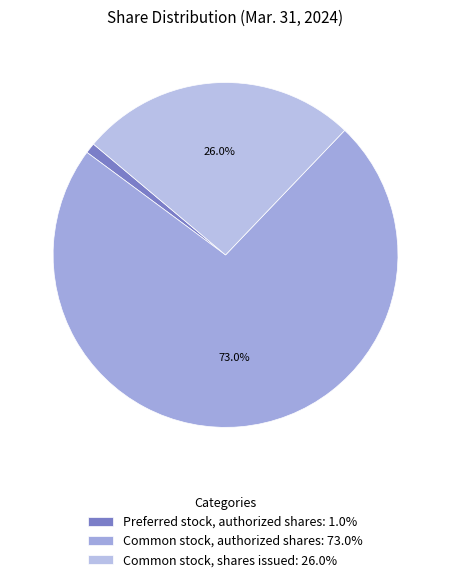

What portion of the pie excludes Common stock, shares issued?

74.0%